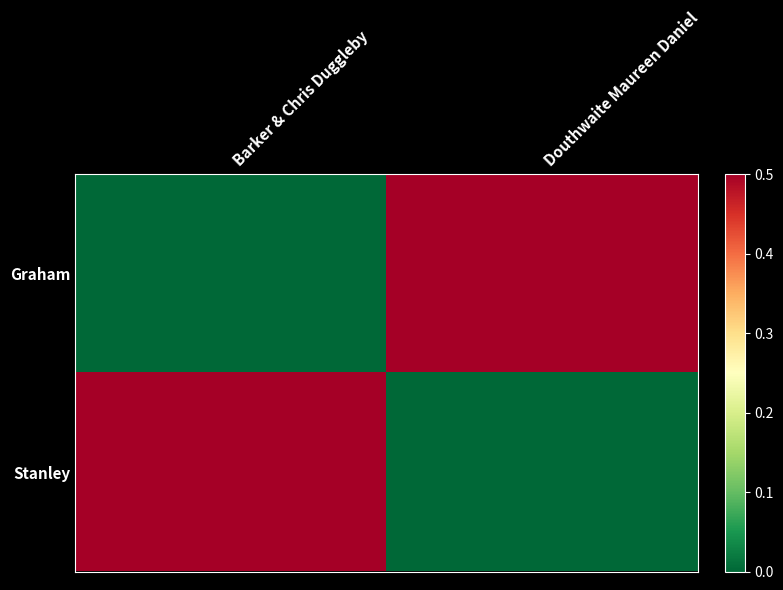

At which category does the chart reach its peak across all series?

Douthwaite Maureen Daniel